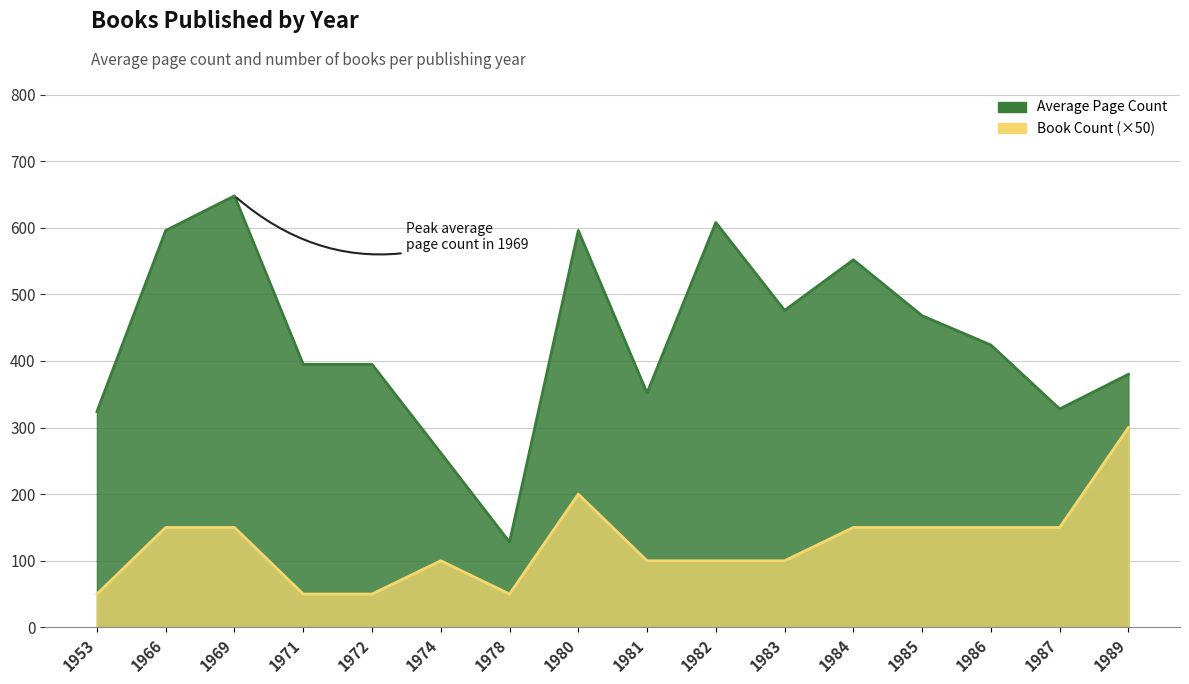

How many data points in Average Page Count are less than 424?

8